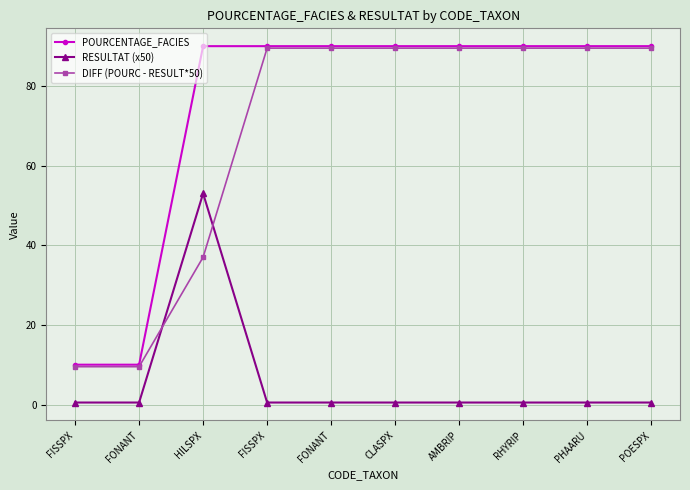

How many data points does each series have?

10